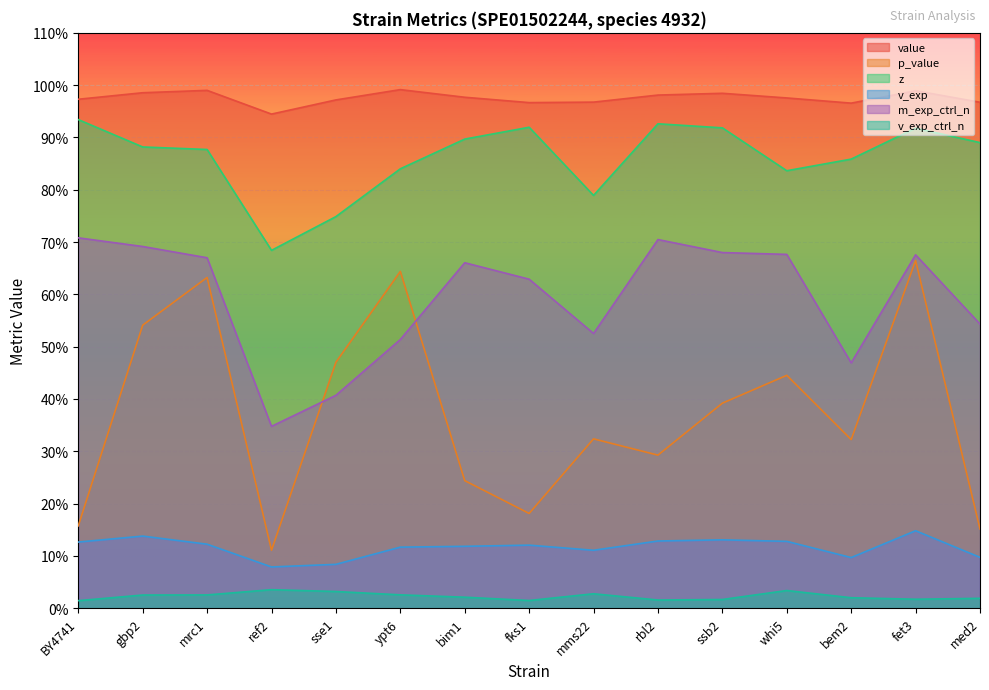

At which category does the chart reach its minimum across all series?

BY4741